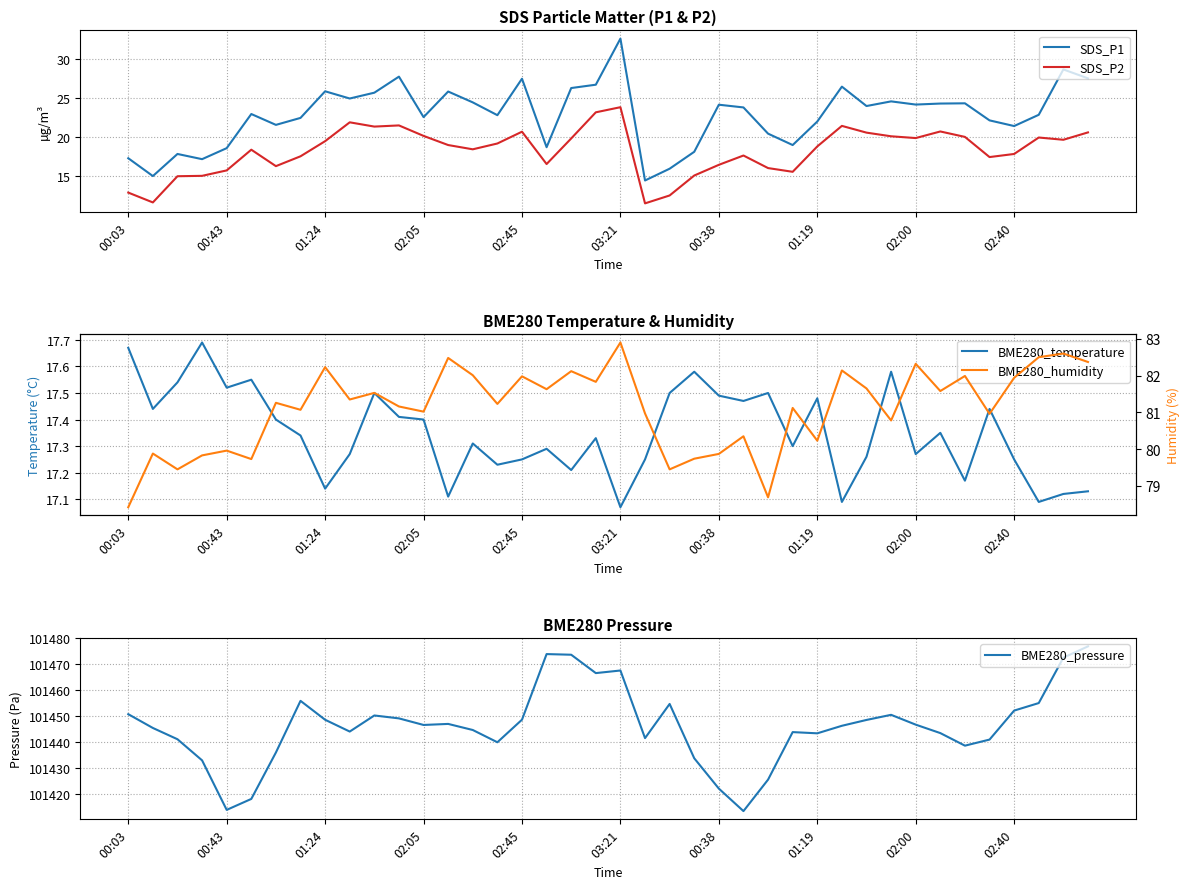

The value of SDS_P2 at 02:45 is 20.7. True or false?

True